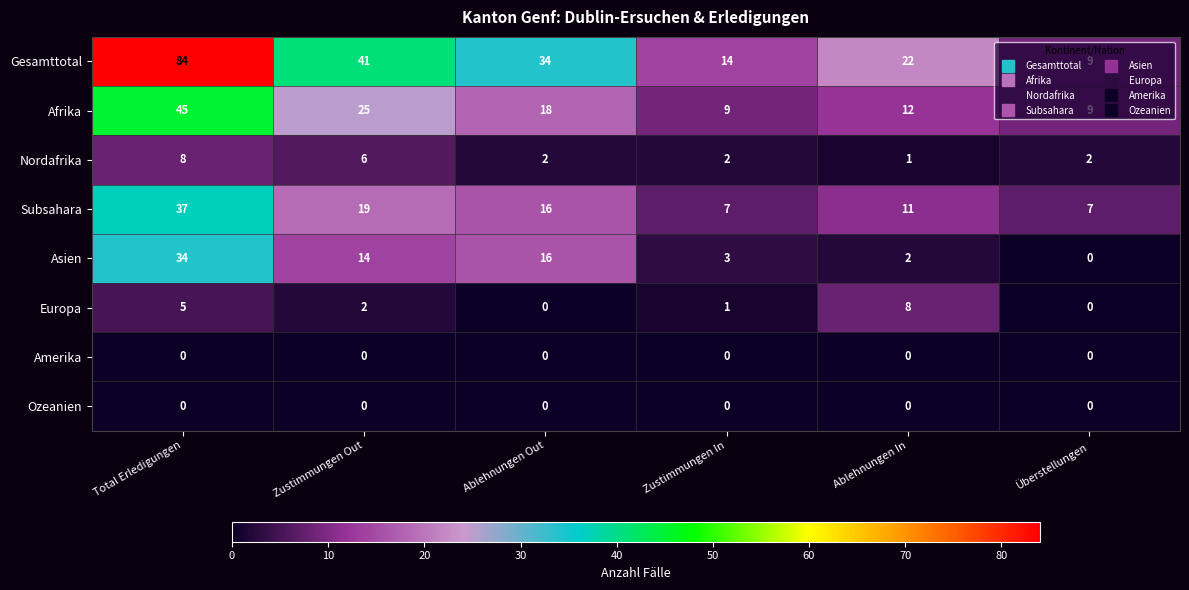

Which series has the largest total across all categories?

Gesamttotal